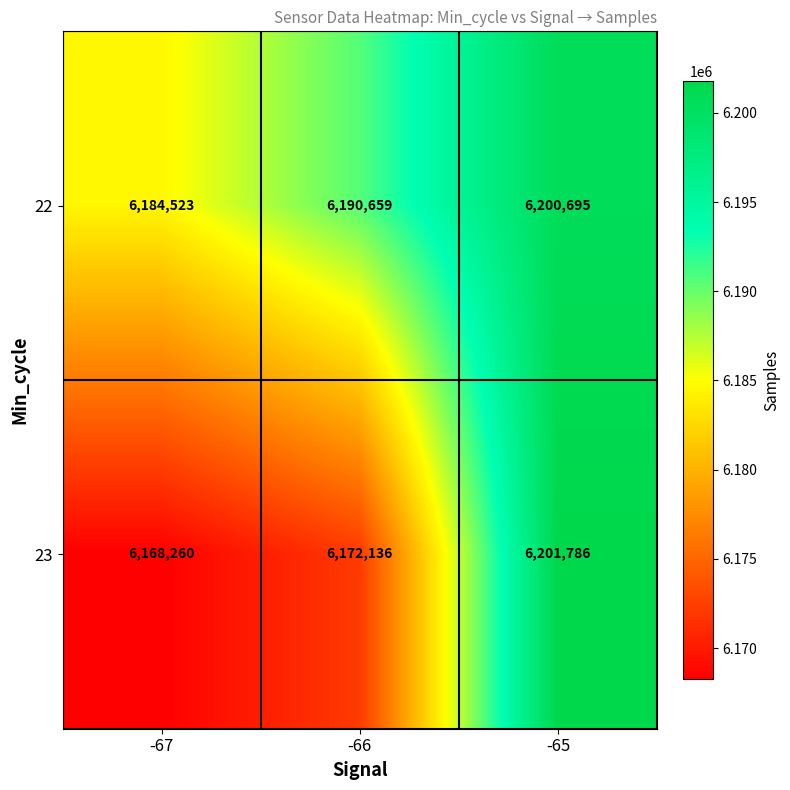

The value of 23 at -66 is 4098653. True or false?

False